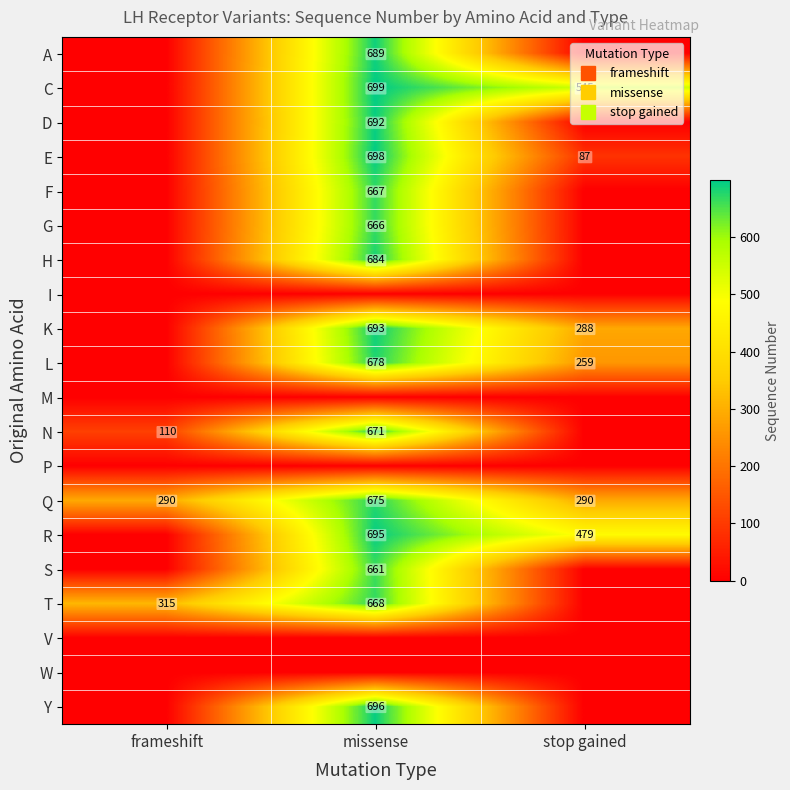

How many distinct data groups are displayed?

20